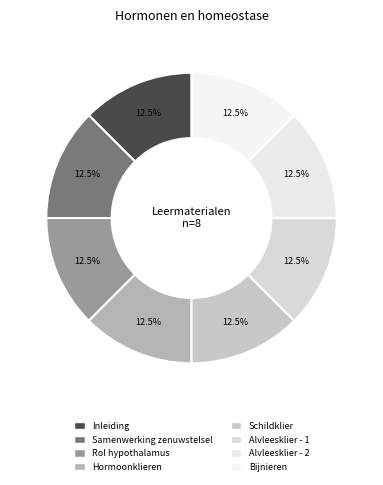

Count the number of slices in the pie.

8